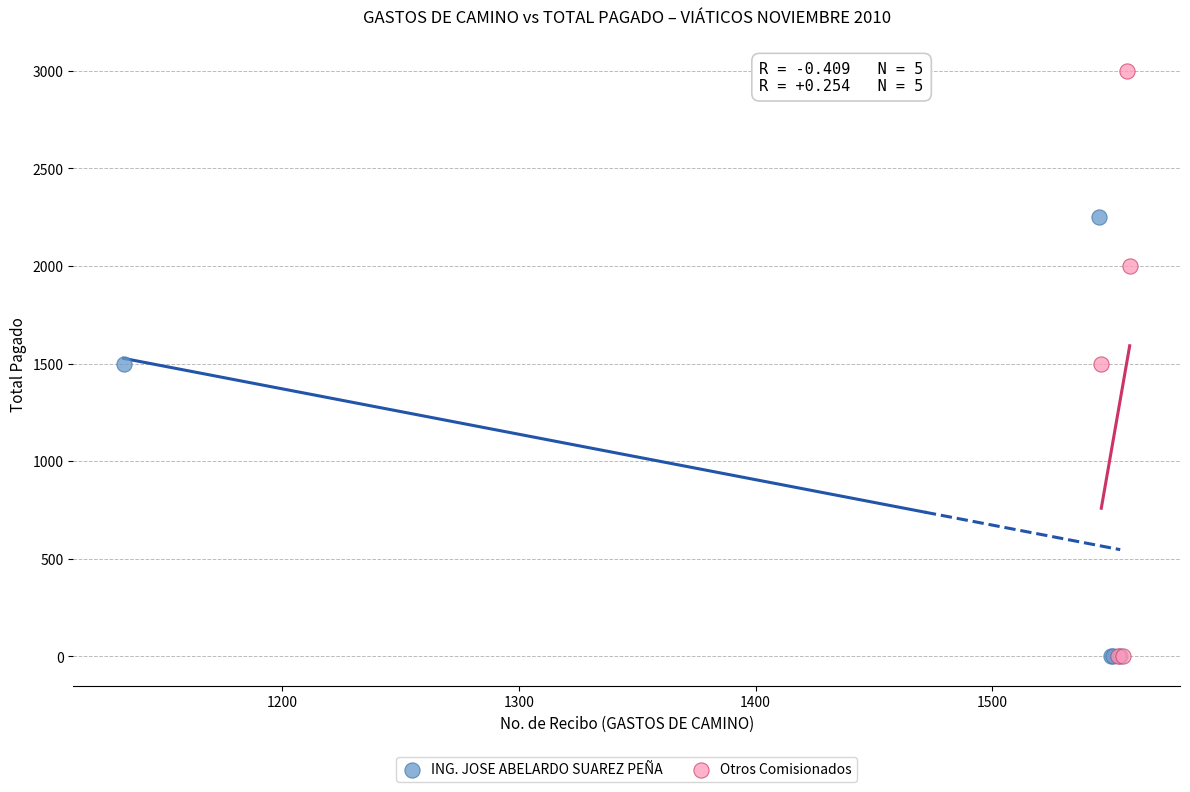

Which series contains the highest Y value?

Otros Comisionados